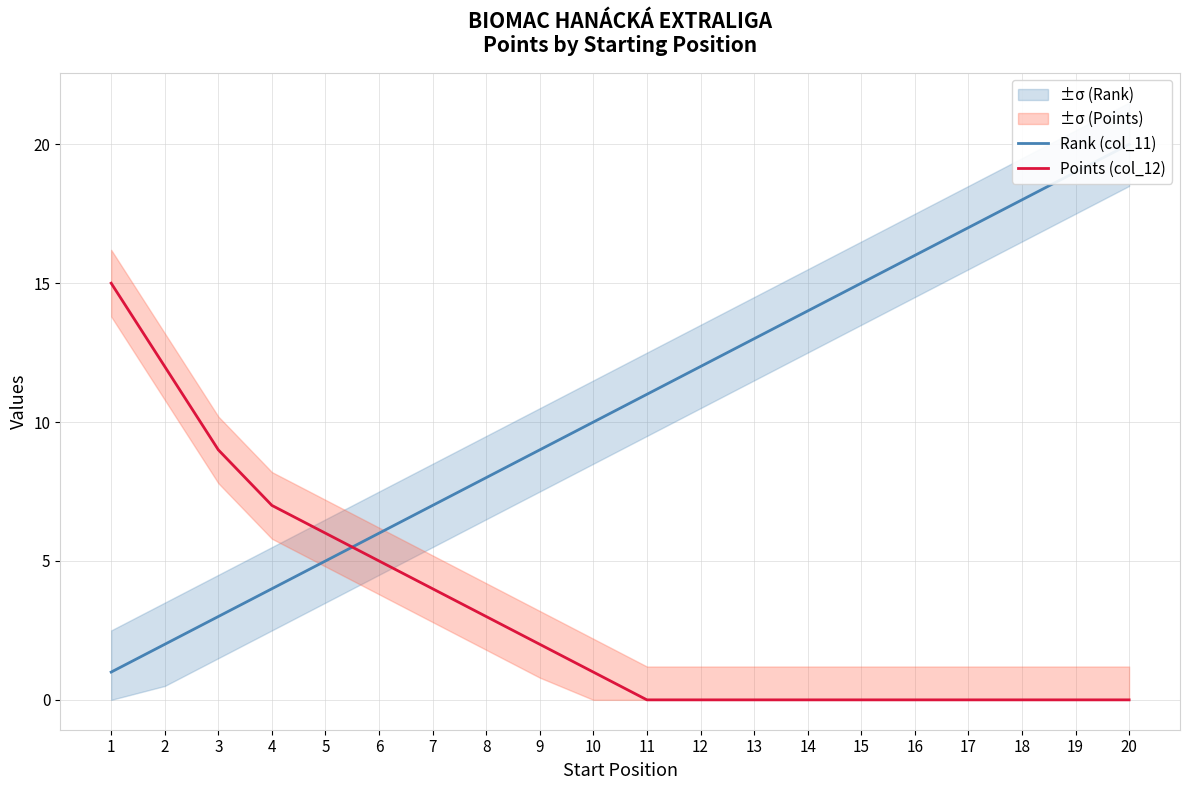

Which category has the lowest value in the Points (col_12) series?

11